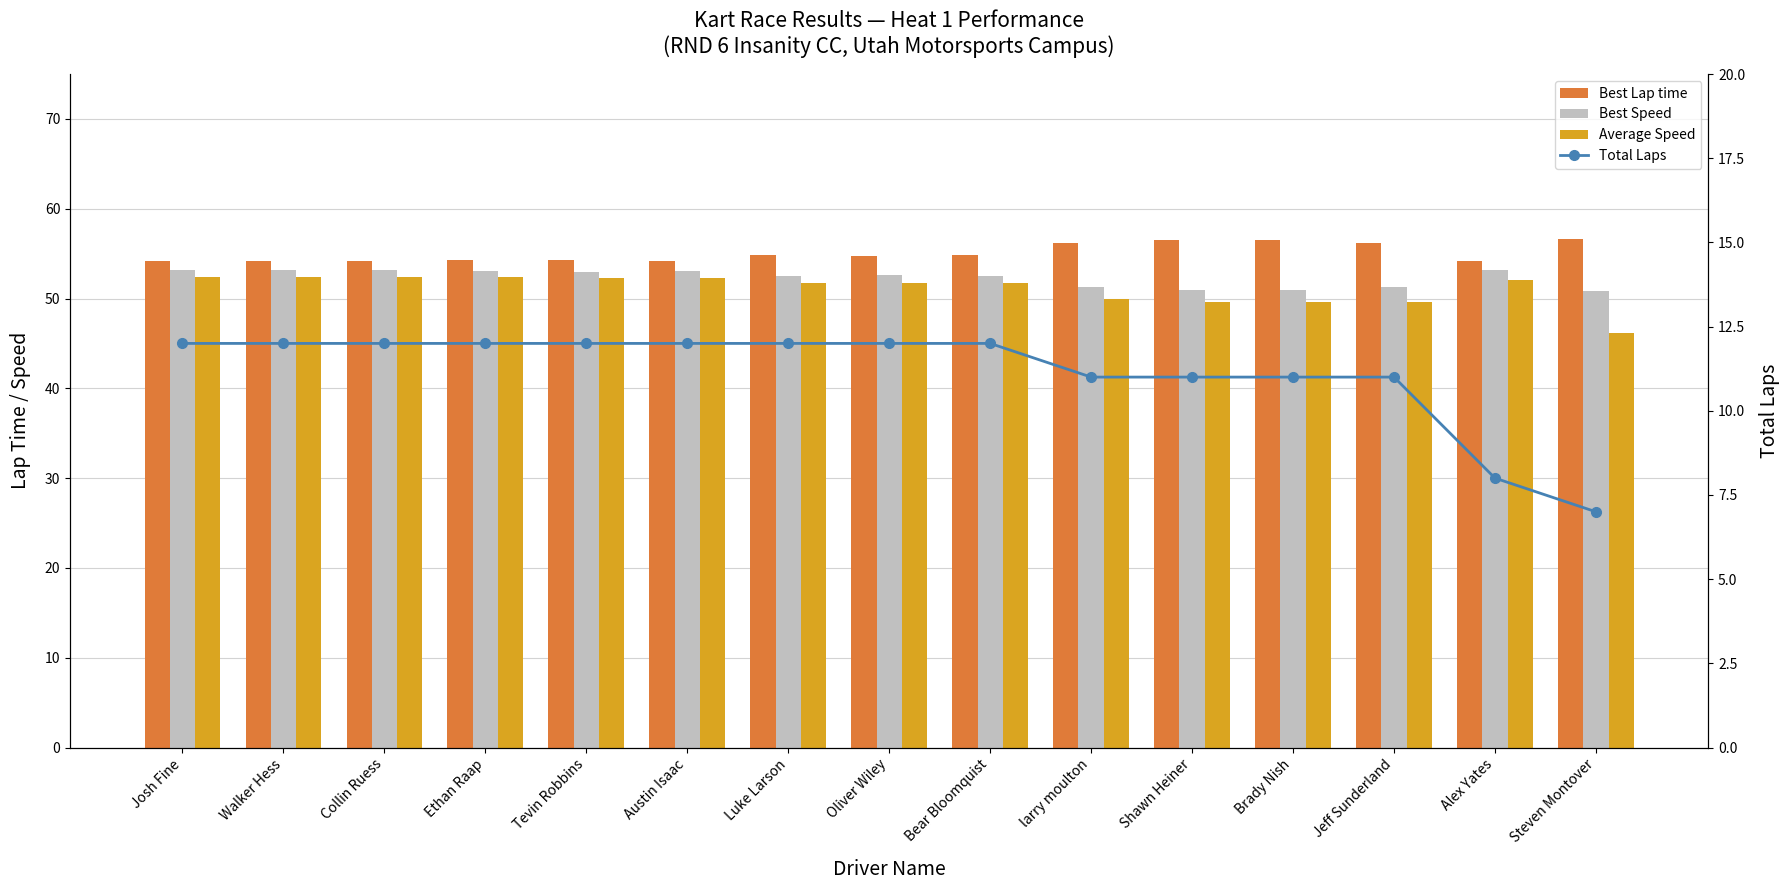

Reading left to right, extract all data points from this chart.

Best Lap time: 54.1	54.2	54.2	54.2	54.3	54.2	54.8	54.7	54.9	56.2	56.6	56.5	56.2	54.2	56.6
Best Speed: 53.2	53.1	53.1	53.1	53.0	53.1	52.6	52.6	52.5	51.2	50.9	51.0	51.3	53.1	50.9
Average Speed: 52.4	52.4	52.4	52.4	52.3	52.3	51.8	51.7	51.7	50.0	49.7	49.6	49.6	52.0	46.2
Total Laps: 12.0	12.0	12.0	12.0	12.0	12.0	12.0	12.0	12.0	11.0	11.0	11.0	11.0	8.0	7.0